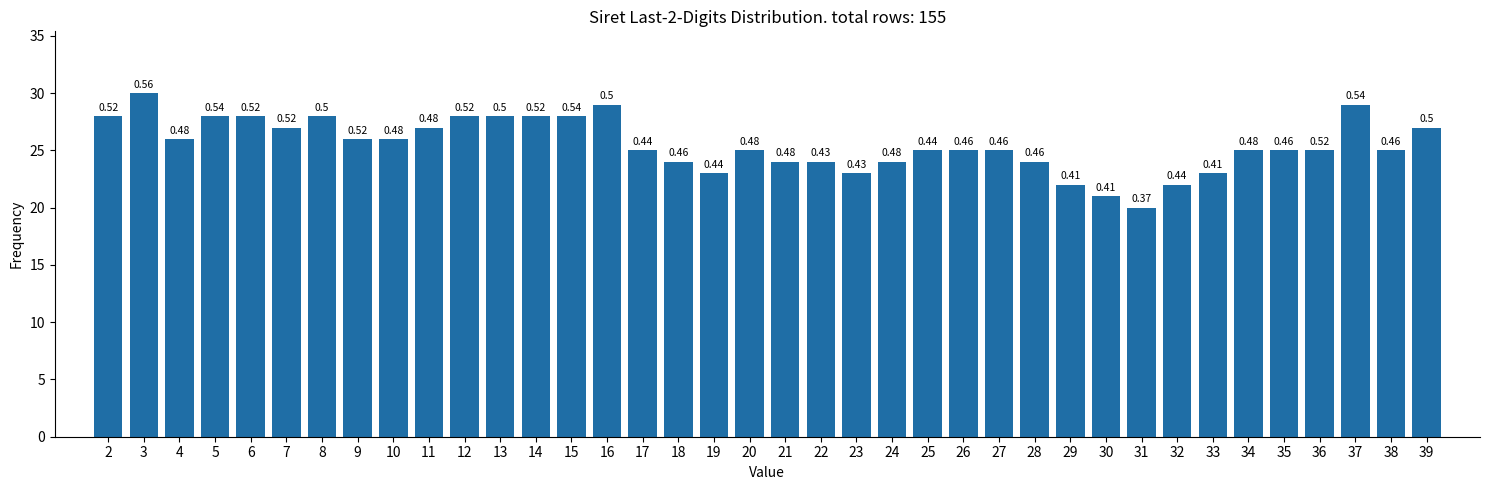

Are the bars horizontal?

No